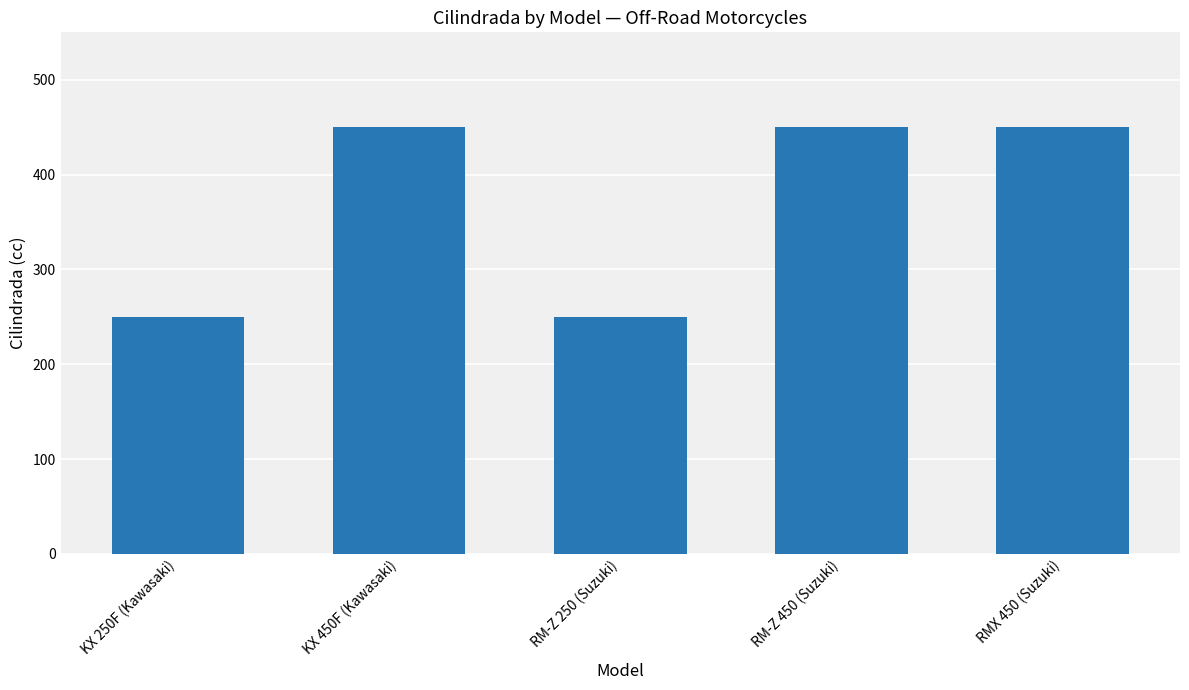

What is the sum of all values?

1850